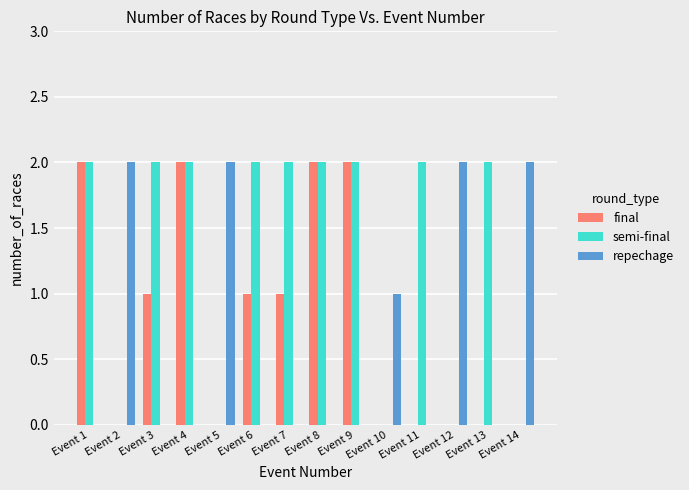

What is the sum of all repechage values?

9